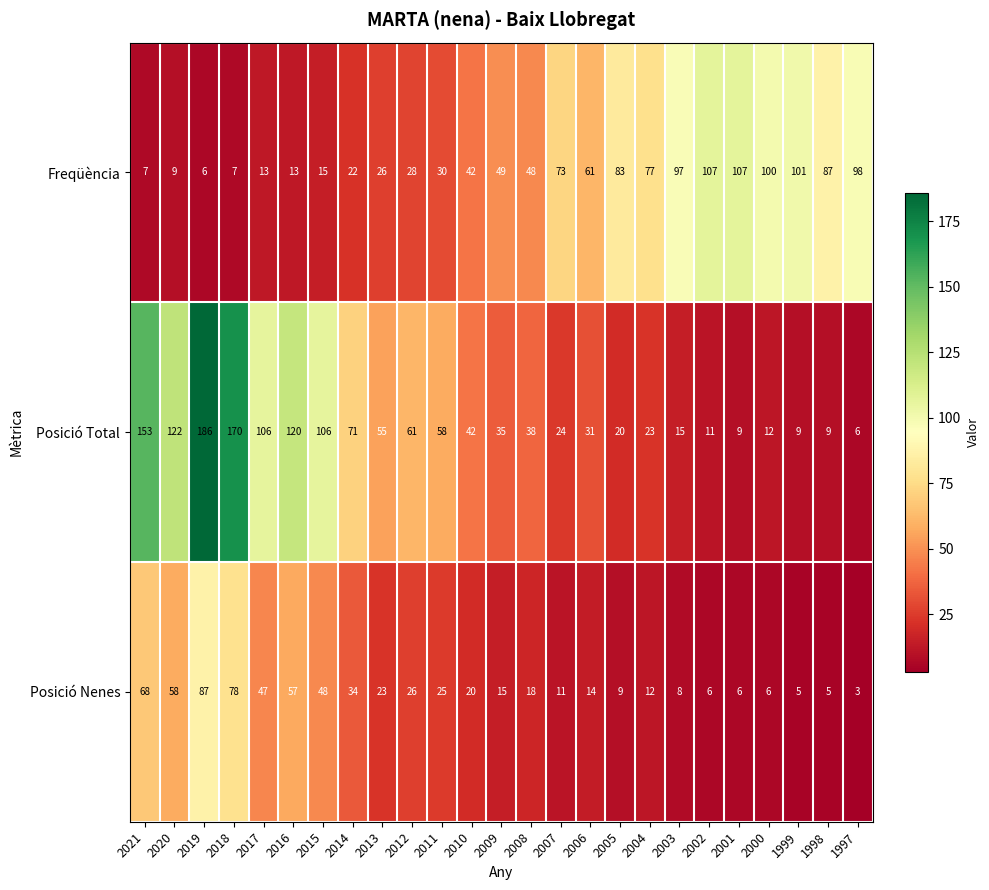

True or false: Freqüència has a value of 134 at 2005.

False